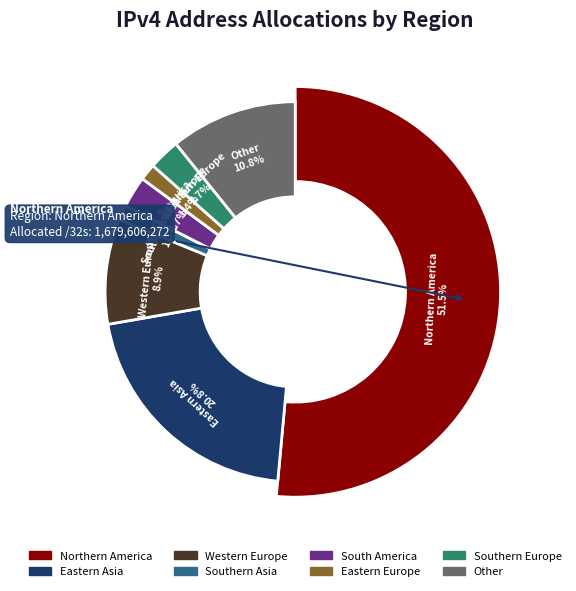

Does Northern America account for over 50% of the chart?

Yes